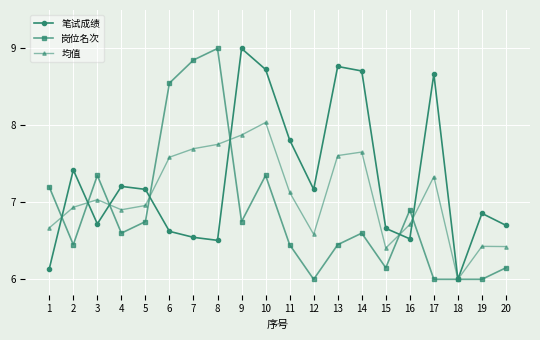

The value of 岗位名次 at 12 is 6.0. True or false?

True